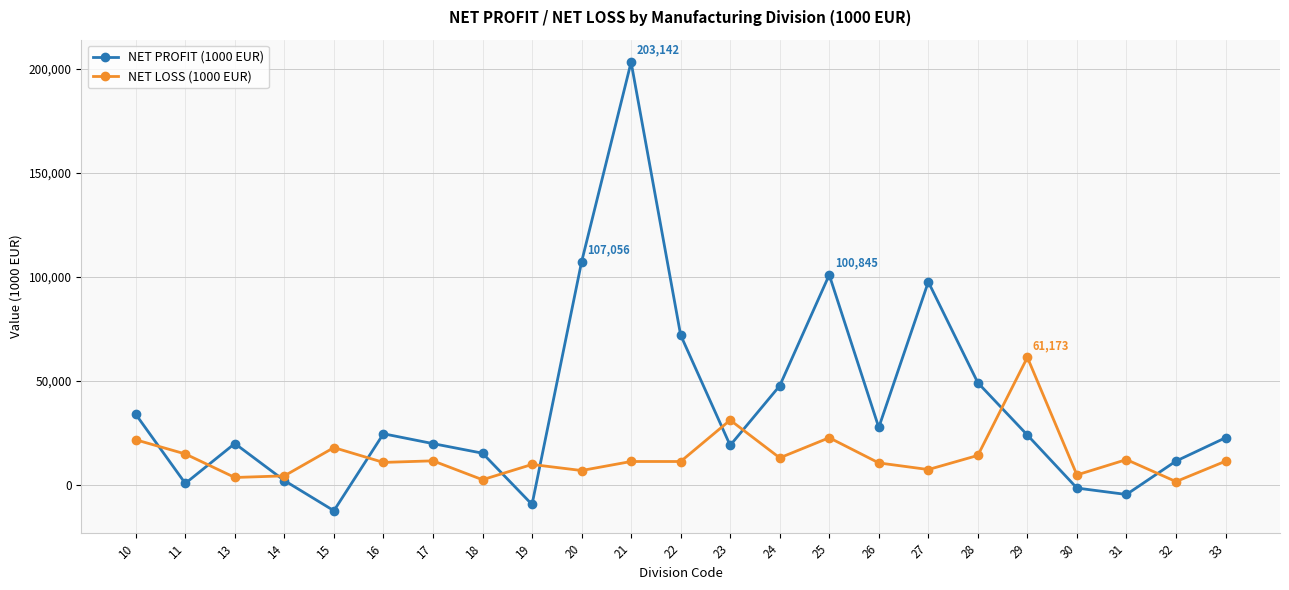

What are all the series names shown in the legend?

NET PROFIT (1000 EUR), NET LOSS (1000 EUR)